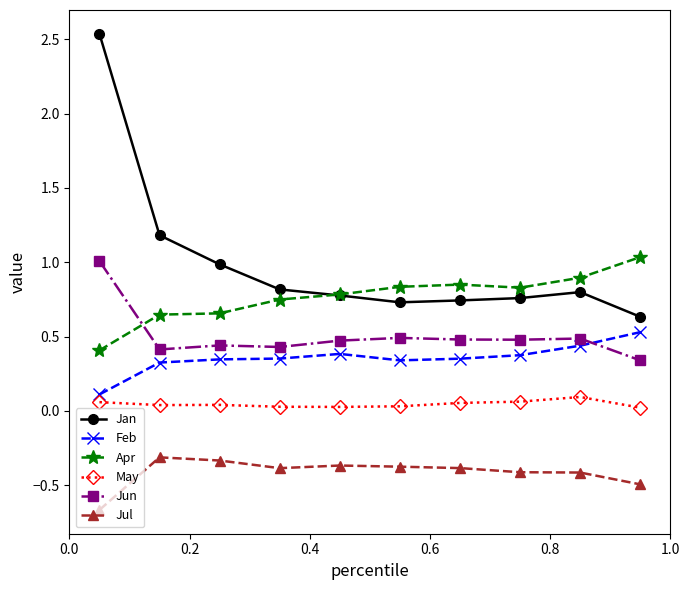

Does the chart have visible grid lines?

No